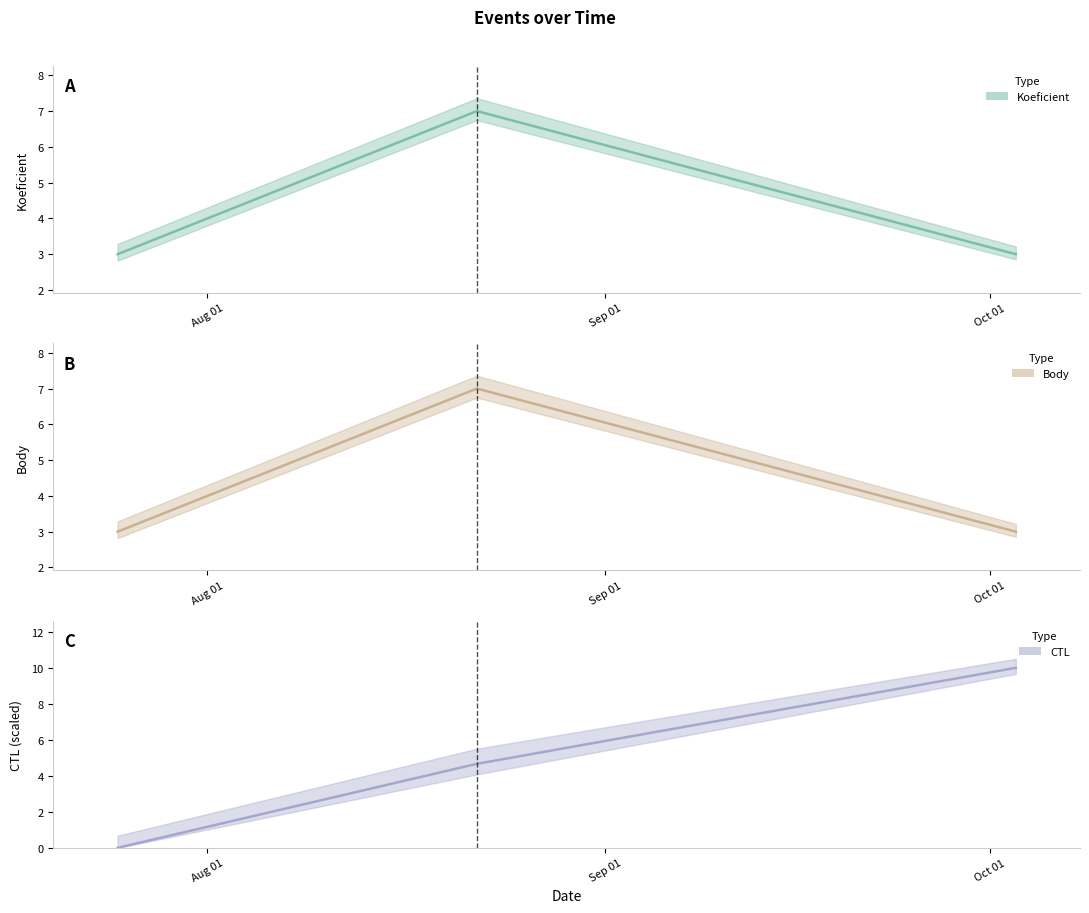

What value does the Body series have at 2015-10-03?

3.0